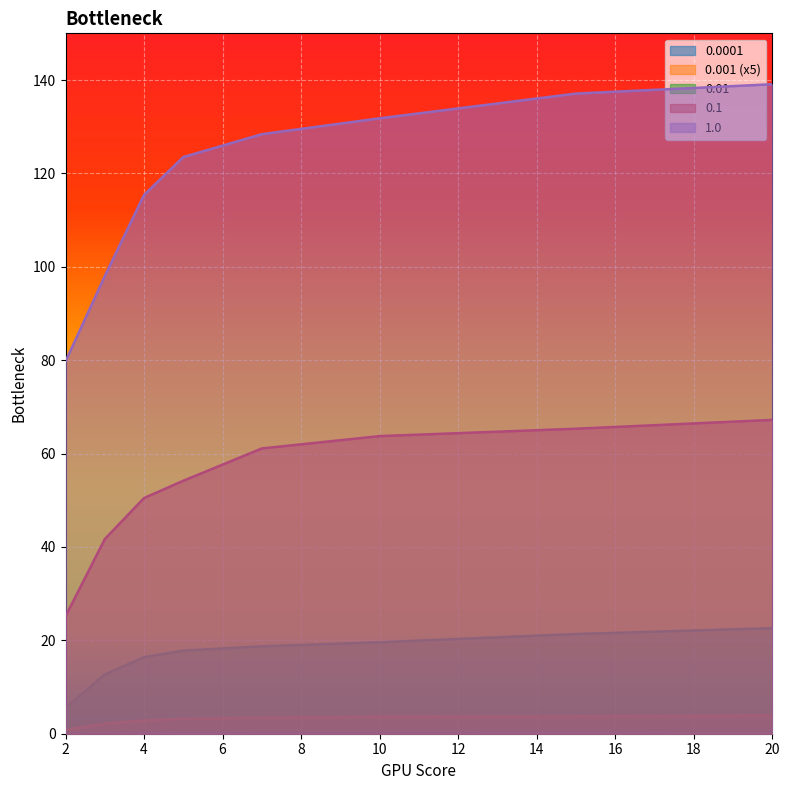

Rank the series by their maximum value, from lowest to highest.

0.0001, 0.001 (x5), 0.01, 0.1, 1.0